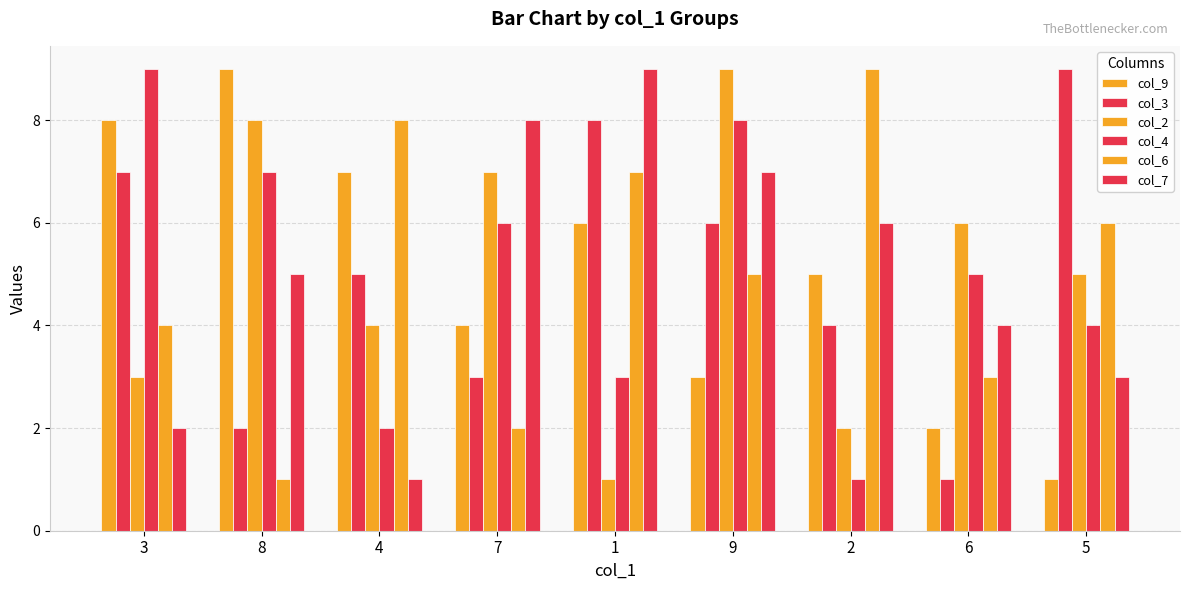

What is the difference between the highest and lowest values at 8?

8